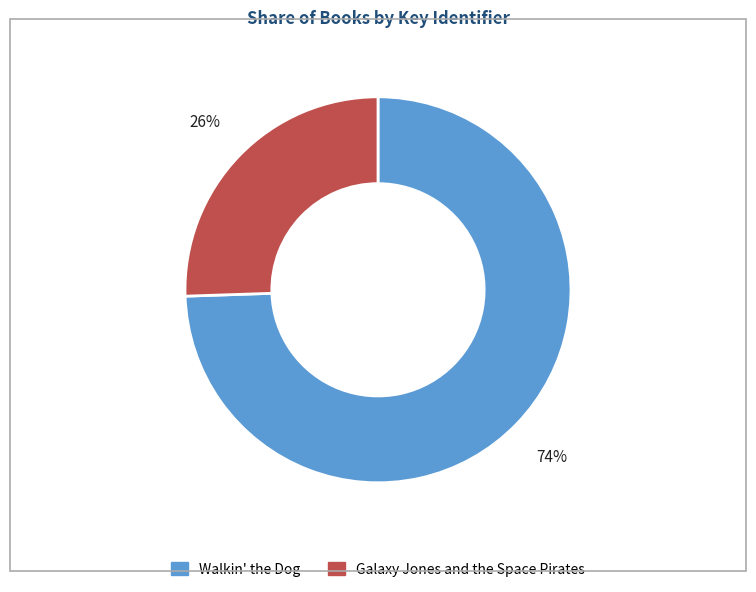

How many segments does this pie chart have?

2